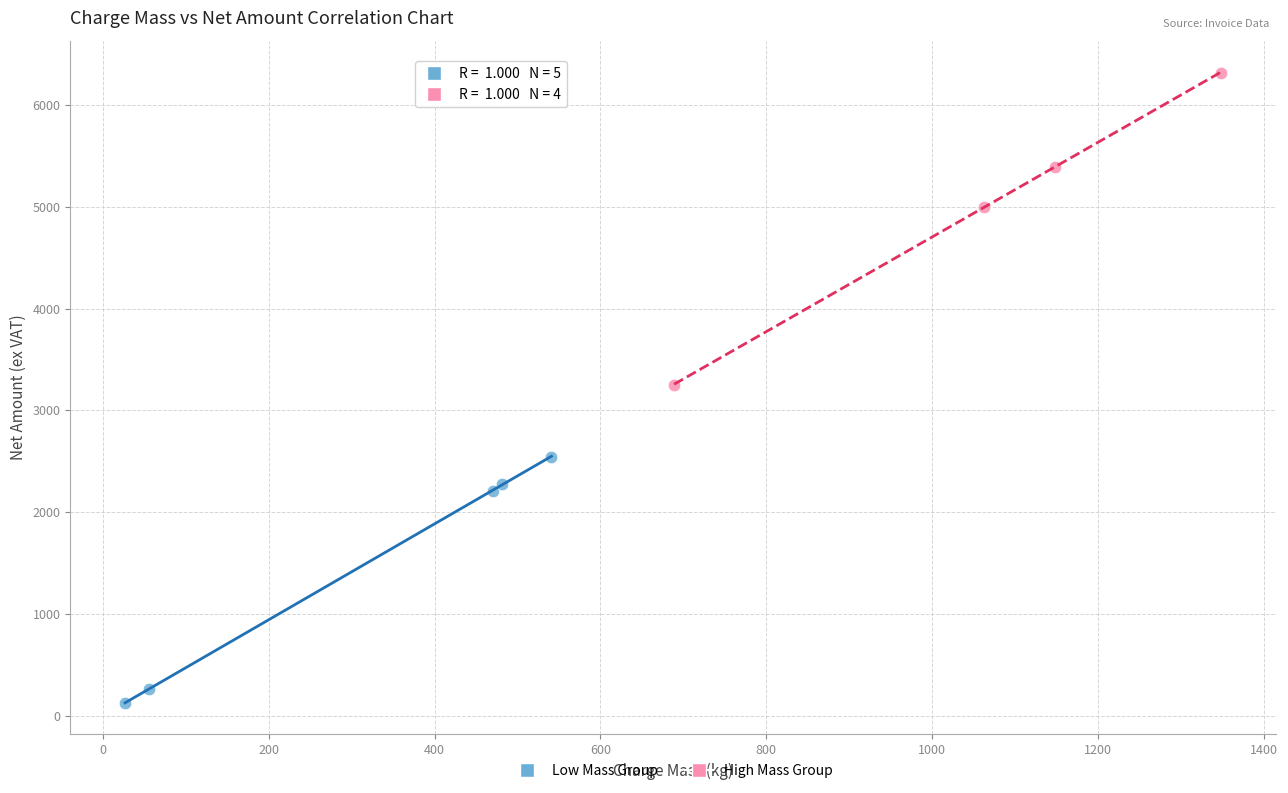

Which series contains the lowest Y value?

Low Mass Group